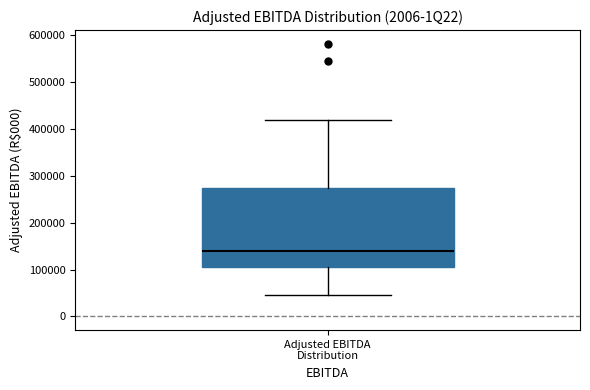

Where does the median line of the box for Adjusted EBITDA Distribution sit on the y-axis? The values are not printed on the chart, so give them approximately, as read against the axis.

140000